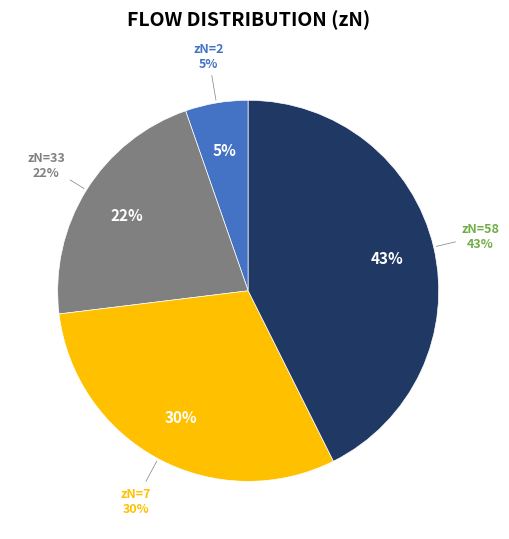

Does 33 account for over 50% of the chart?

No